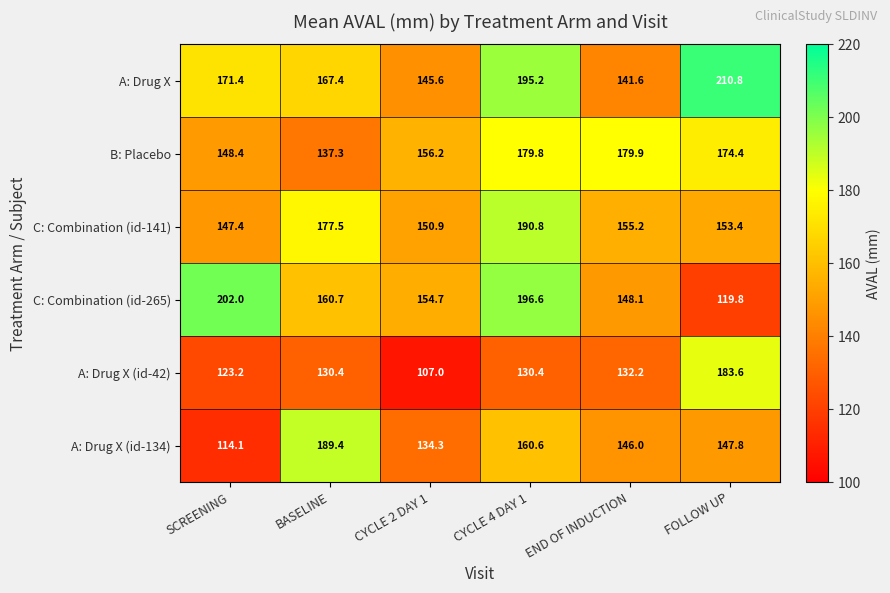

At how many categories does at least one series exceed 133?

6